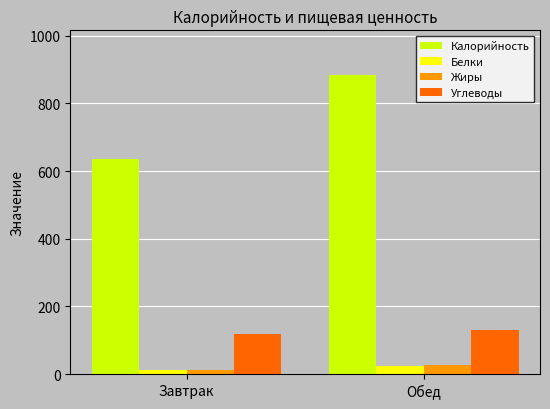

Which category has the lowest value in the Калорийность series?

Завтрак